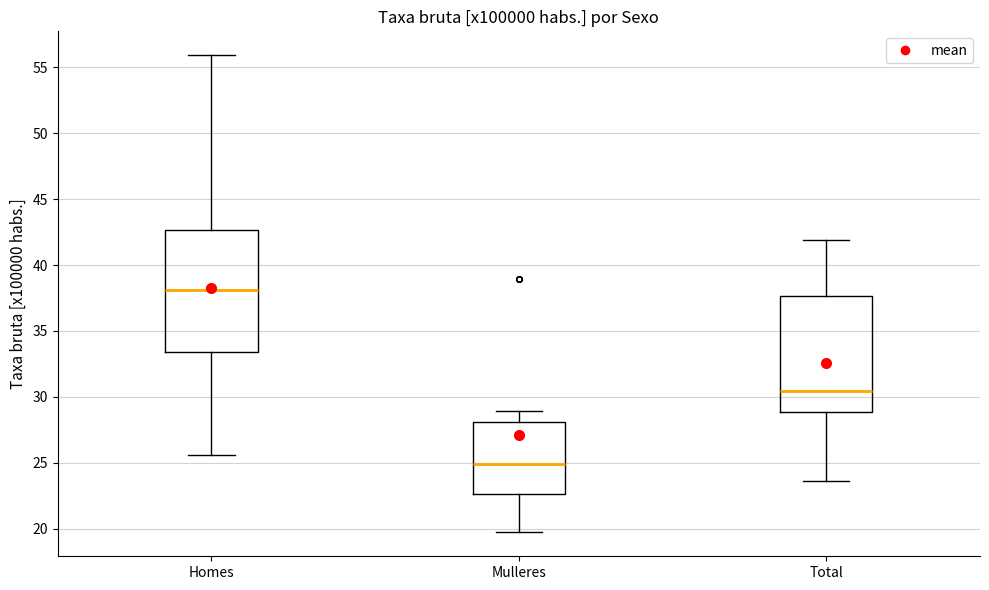

Reading left to right, transcribe this box plot: for each box, give where its median line is, the range the box spans, and where its two whiskers end, as read against the y-axis. The values are not printed on the chart, so give them approximately, as read against the axis.

Homes: median 38.0, box 33.5 to 42.5, whiskers 25.5 to 56.0
Mulleres: median 25.0, box 22.5 to 28.0, whiskers 19.5 to 29.0
Total: median 30.5, box 29.0 to 37.5, whiskers 23.5 to 42.0